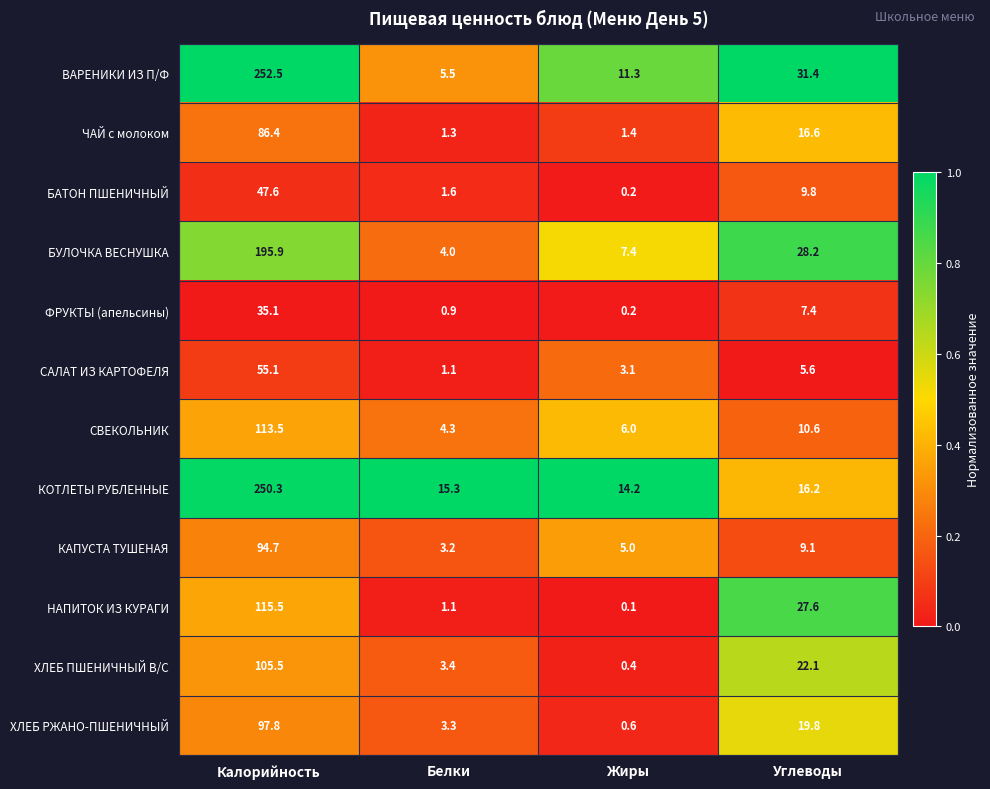

At which category is the sum across all series the highest?

Калорийность